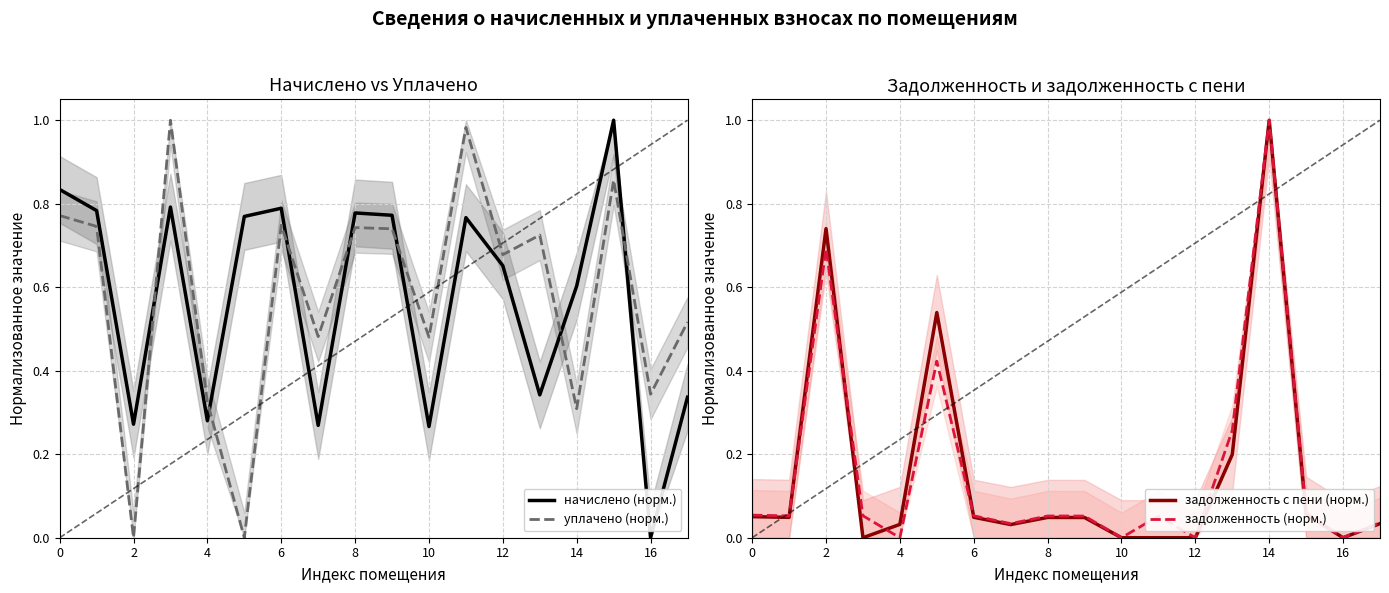

What is the average value of the начислено (норм.) series?

0.6